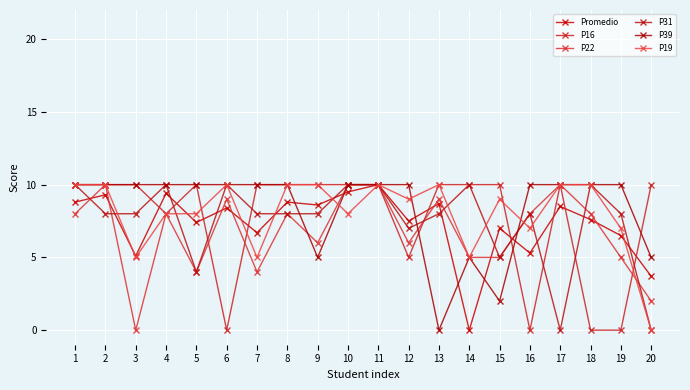

How many lines are shown in the chart?

6